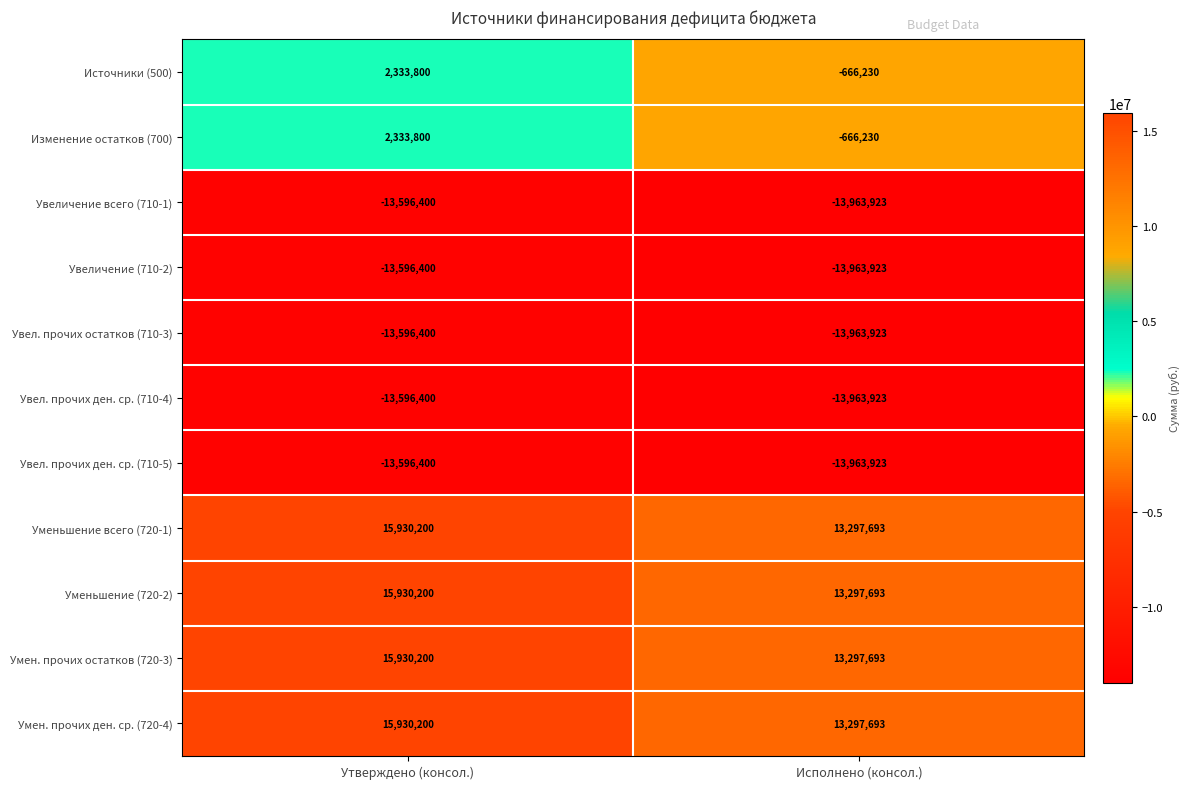

List the labels in order of Увел. прочих остатков (710-3) value, smallest first.

Исполнено (консол.), Утверждено (консол.)